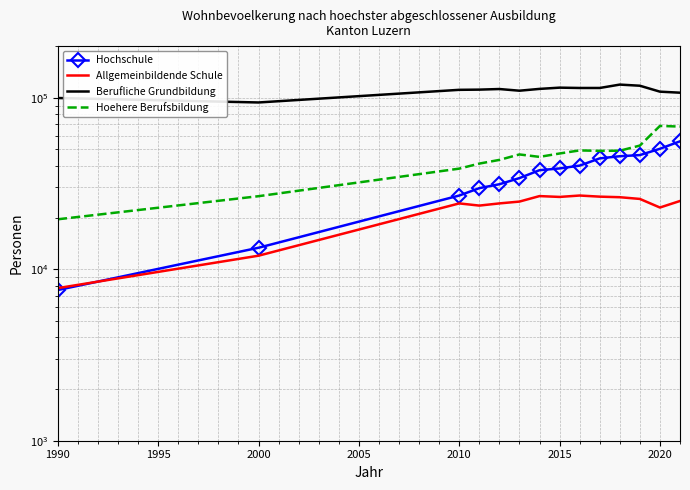

How many interior local valleys does the Hoehere Berufsbildung series have?

2